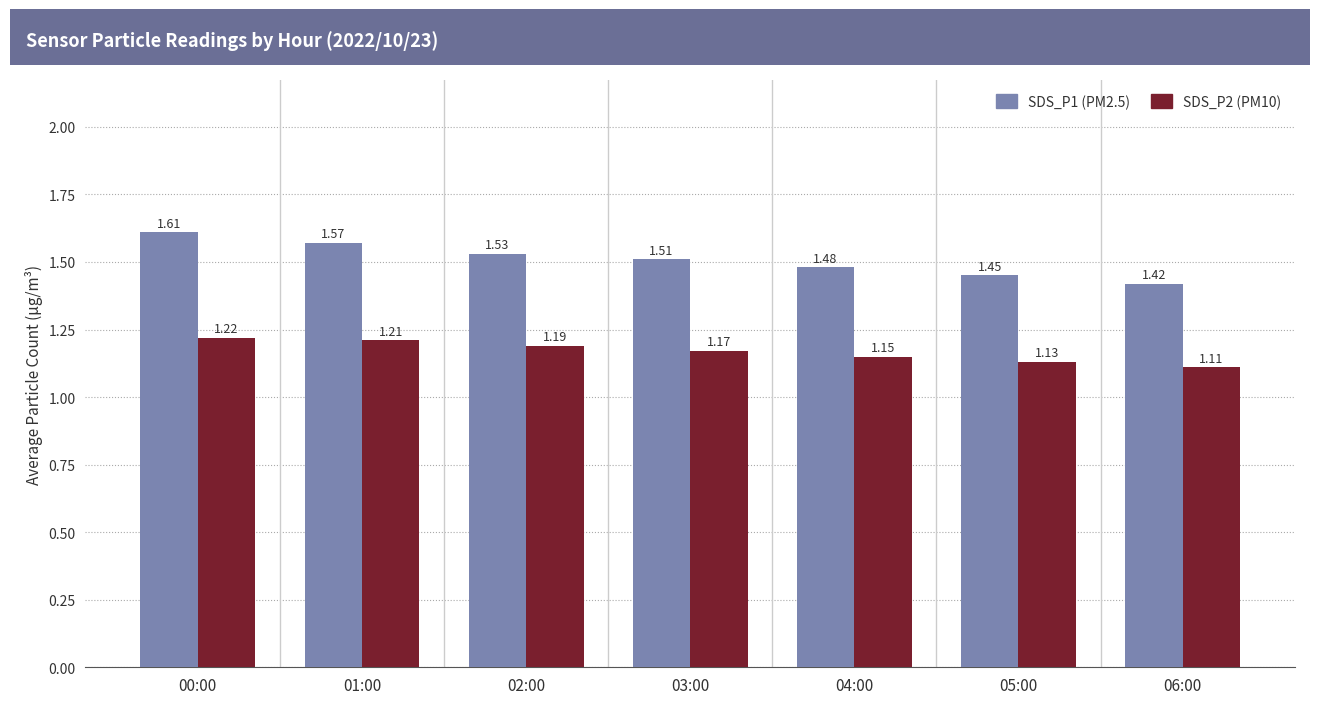

What is the difference between the highest and lowest values at 00:00?

0.4